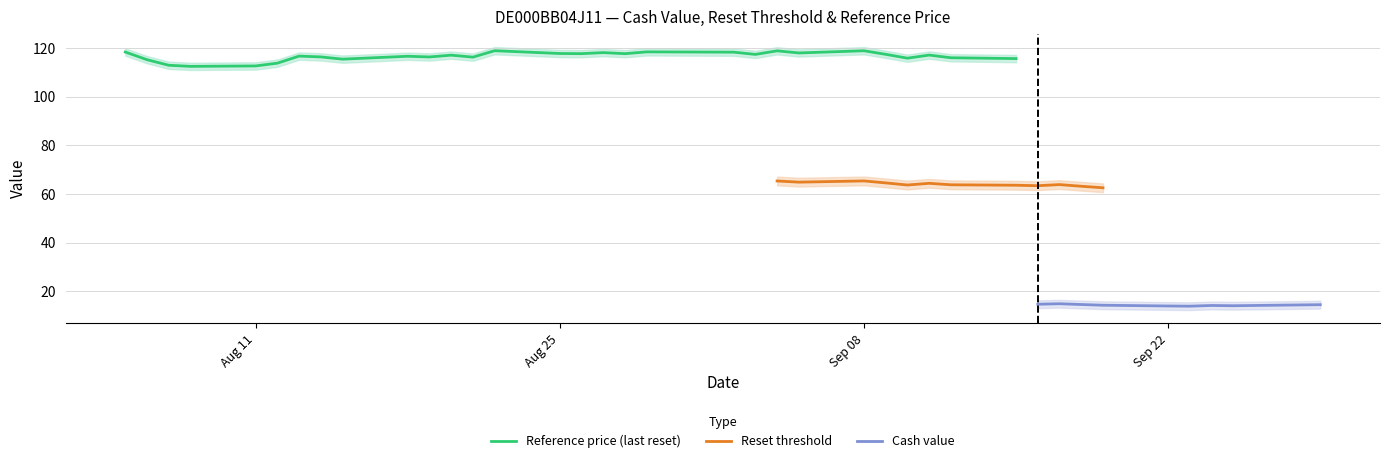

What is the minimum value for Reference price?

112.2